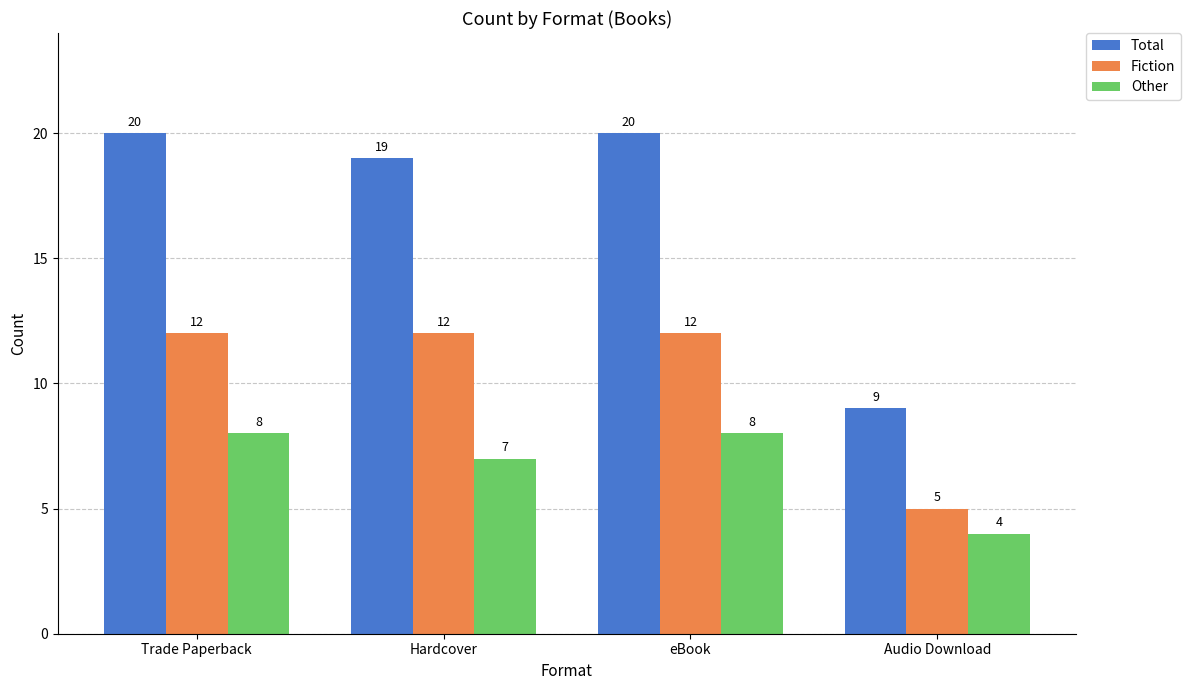

Where is Other nearest to the value 6?

Hardcover